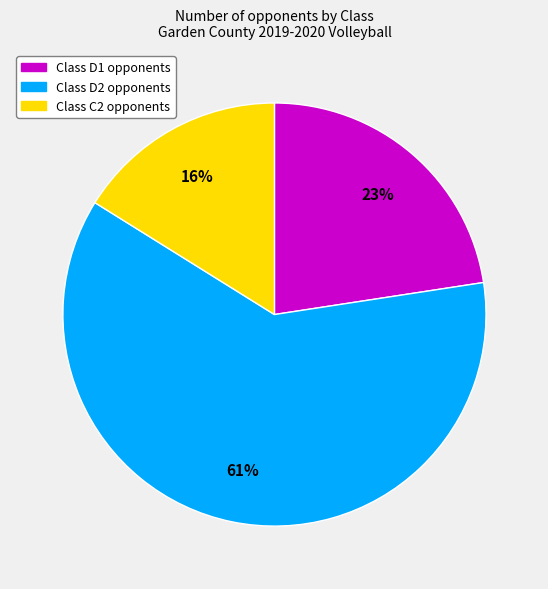

Is there a majority slice in this chart?

Yes